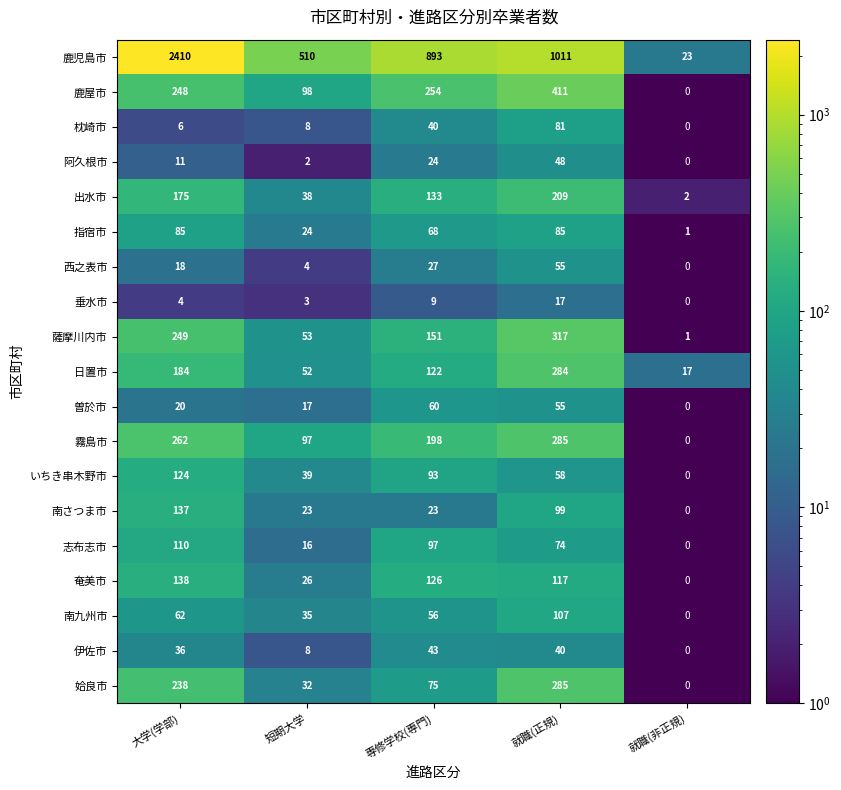

The 出水市 series shows 81 at 大学(学部). True or false?

False